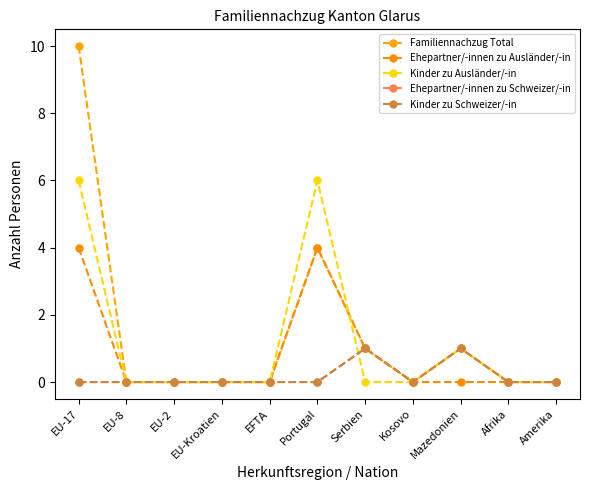

Between Portugal and Amerika, which is larger?

Portugal